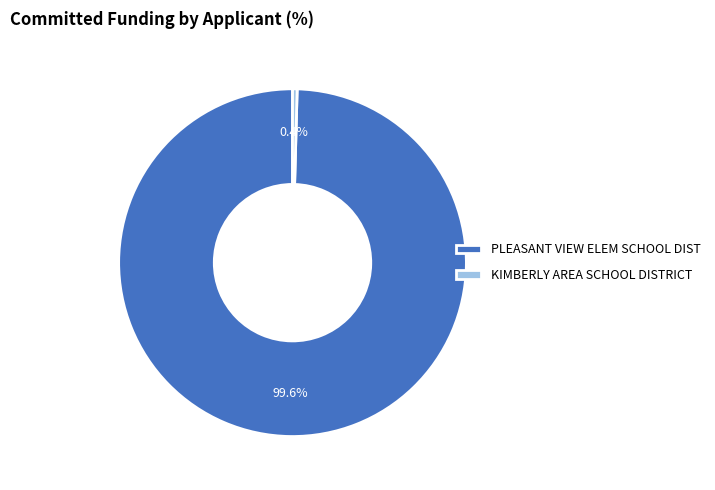

How many segments does this pie chart have?

2